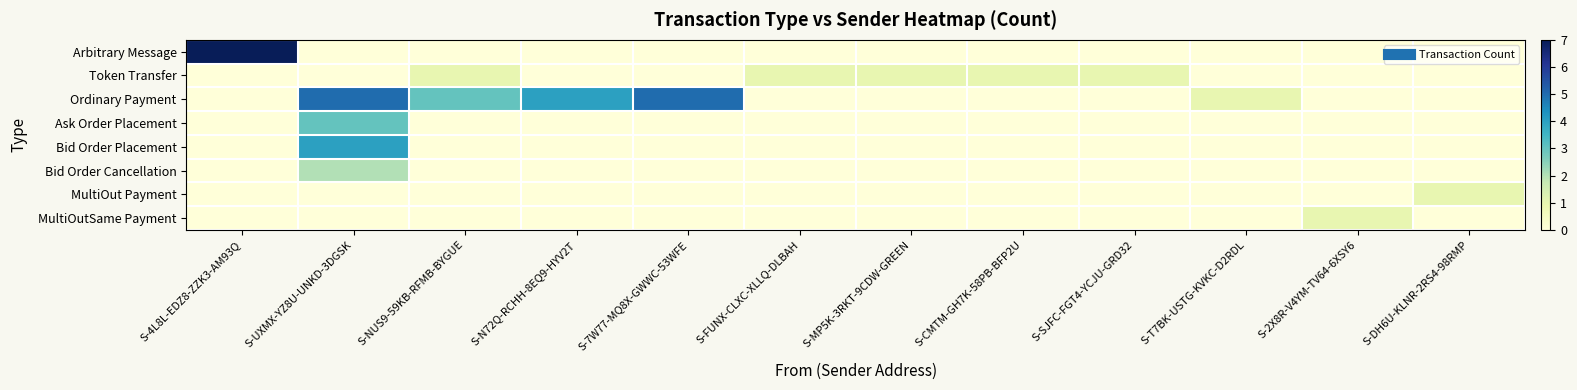

Reading right to left, list all the values displayed in this chart.

Arbitrary Message: S-DH6U-KLNR-2RS4-98RMP=0	S-2X8R-V4YM-TV64-6XSY6=0	S-T7BK-USTG-KVKC-D2RDL=0	S-SJFC-FGT4-YCJU-GRD32=0	S-CMTM-GH7K-58PB-BFP2U=0	S-MP5K-3RKT-9CDW-GREEN=0	S-FUNX-CLXC-XLLQ-DLBAH=0	S-7W77-MQ8X-GWWC-53WFE=0	S-N72Q-RCHH-8EQ9-HYV2T=0	S-NUS9-59KB-RFMB-BYGUE=0	S-UXMX-YZ8U-UNKD-3DGSK=0	S-4L8L-EDZ8-ZZK3-AM93Q=7
Token Transfer: S-DH6U-KLNR-2RS4-98RMP=0	S-2X8R-V4YM-TV64-6XSY6=0	S-T7BK-USTG-KVKC-D2RDL=0	S-SJFC-FGT4-YCJU-GRD32=1	S-CMTM-GH7K-58PB-BFP2U=1	S-MP5K-3RKT-9CDW-GREEN=1	S-FUNX-CLXC-XLLQ-DLBAH=1	S-7W77-MQ8X-GWWC-53WFE=0	S-N72Q-RCHH-8EQ9-HYV2T=0	S-NUS9-59KB-RFMB-BYGUE=1	S-UXMX-YZ8U-UNKD-3DGSK=0	S-4L8L-EDZ8-ZZK3-AM93Q=0
Ordinary Payment: S-DH6U-KLNR-2RS4-98RMP=0	S-2X8R-V4YM-TV64-6XSY6=0	S-T7BK-USTG-KVKC-D2RDL=1	S-SJFC-FGT4-YCJU-GRD32=0	S-CMTM-GH7K-58PB-BFP2U=0	S-MP5K-3RKT-9CDW-GREEN=0	S-FUNX-CLXC-XLLQ-DLBAH=0	S-7W77-MQ8X-GWWC-53WFE=5	S-N72Q-RCHH-8EQ9-HYV2T=4	S-NUS9-59KB-RFMB-BYGUE=3	S-UXMX-YZ8U-UNKD-3DGSK=5	S-4L8L-EDZ8-ZZK3-AM93Q=0
Ask Order Placement: S-DH6U-KLNR-2RS4-98RMP=0	S-2X8R-V4YM-TV64-6XSY6=0	S-T7BK-USTG-KVKC-D2RDL=0	S-SJFC-FGT4-YCJU-GRD32=0	S-CMTM-GH7K-58PB-BFP2U=0	S-MP5K-3RKT-9CDW-GREEN=0	S-FUNX-CLXC-XLLQ-DLBAH=0	S-7W77-MQ8X-GWWC-53WFE=0	S-N72Q-RCHH-8EQ9-HYV2T=0	S-NUS9-59KB-RFMB-BYGUE=0	S-UXMX-YZ8U-UNKD-3DGSK=3	S-4L8L-EDZ8-ZZK3-AM93Q=0
Bid Order Placement: S-DH6U-KLNR-2RS4-98RMP=0	S-2X8R-V4YM-TV64-6XSY6=0	S-T7BK-USTG-KVKC-D2RDL=0	S-SJFC-FGT4-YCJU-GRD32=0	S-CMTM-GH7K-58PB-BFP2U=0	S-MP5K-3RKT-9CDW-GREEN=0	S-FUNX-CLXC-XLLQ-DLBAH=0	S-7W77-MQ8X-GWWC-53WFE=0	S-N72Q-RCHH-8EQ9-HYV2T=0	S-NUS9-59KB-RFMB-BYGUE=0	S-UXMX-YZ8U-UNKD-3DGSK=4	S-4L8L-EDZ8-ZZK3-AM93Q=0
Bid Order Cancellation: S-DH6U-KLNR-2RS4-98RMP=0	S-2X8R-V4YM-TV64-6XSY6=0	S-T7BK-USTG-KVKC-D2RDL=0	S-SJFC-FGT4-YCJU-GRD32=0	S-CMTM-GH7K-58PB-BFP2U=0	S-MP5K-3RKT-9CDW-GREEN=0	S-FUNX-CLXC-XLLQ-DLBAH=0	S-7W77-MQ8X-GWWC-53WFE=0	S-N72Q-RCHH-8EQ9-HYV2T=0	S-NUS9-59KB-RFMB-BYGUE=0	S-UXMX-YZ8U-UNKD-3DGSK=2	S-4L8L-EDZ8-ZZK3-AM93Q=0
MultiOut Payment: S-DH6U-KLNR-2RS4-98RMP=1	S-2X8R-V4YM-TV64-6XSY6=0	S-T7BK-USTG-KVKC-D2RDL=0	S-SJFC-FGT4-YCJU-GRD32=0	S-CMTM-GH7K-58PB-BFP2U=0	S-MP5K-3RKT-9CDW-GREEN=0	S-FUNX-CLXC-XLLQ-DLBAH=0	S-7W77-MQ8X-GWWC-53WFE=0	S-N72Q-RCHH-8EQ9-HYV2T=0	S-NUS9-59KB-RFMB-BYGUE=0	S-UXMX-YZ8U-UNKD-3DGSK=0	S-4L8L-EDZ8-ZZK3-AM93Q=0
MultiOutSame Payment: S-DH6U-KLNR-2RS4-98RMP=0	S-2X8R-V4YM-TV64-6XSY6=1	S-T7BK-USTG-KVKC-D2RDL=0	S-SJFC-FGT4-YCJU-GRD32=0	S-CMTM-GH7K-58PB-BFP2U=0	S-MP5K-3RKT-9CDW-GREEN=0	S-FUNX-CLXC-XLLQ-DLBAH=0	S-7W77-MQ8X-GWWC-53WFE=0	S-N72Q-RCHH-8EQ9-HYV2T=0	S-NUS9-59KB-RFMB-BYGUE=0	S-UXMX-YZ8U-UNKD-3DGSK=0	S-4L8L-EDZ8-ZZK3-AM93Q=0